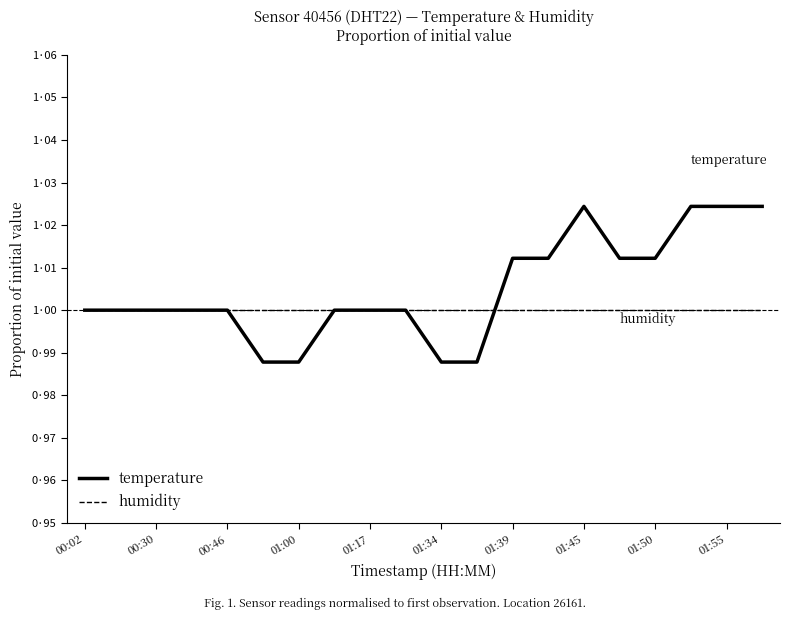

What is the sum of all temperature values?

20.1